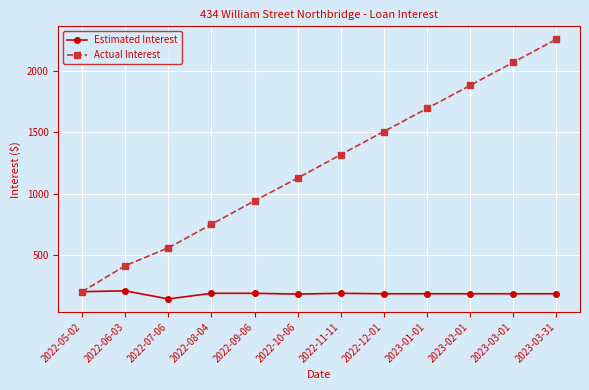

What is the total value across all series at 2022-08-04?

943.2